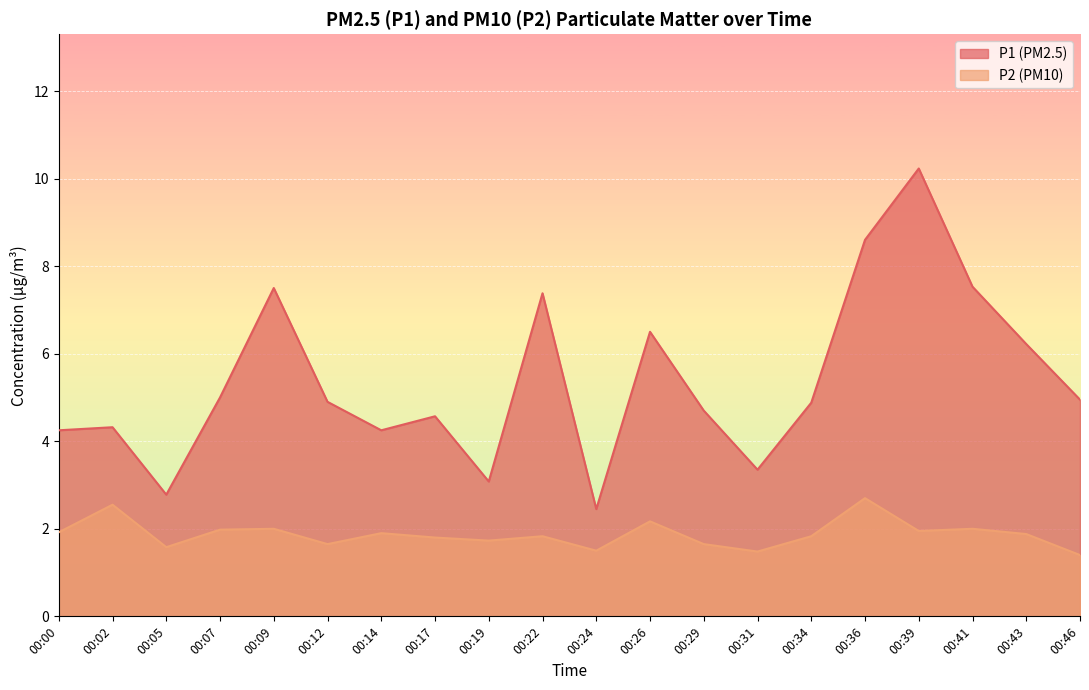

What is the value of the P1 point at the 10th from the left?

7.4